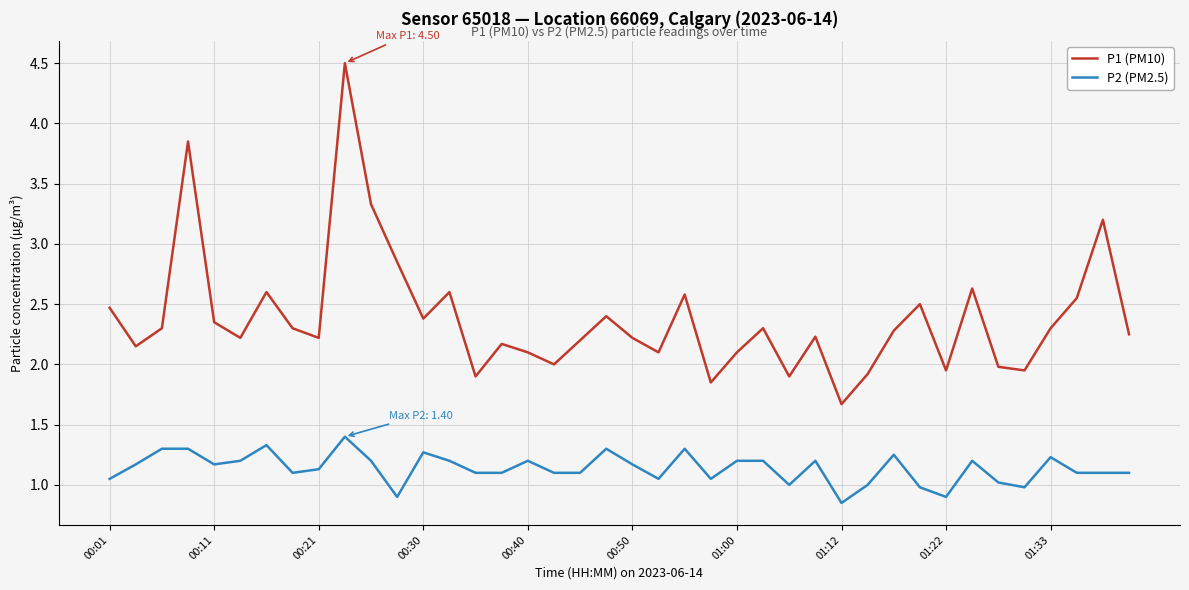

Rank the series by their average value, from lowest to highest.

P2 (PM2.5), P1 (PM10)